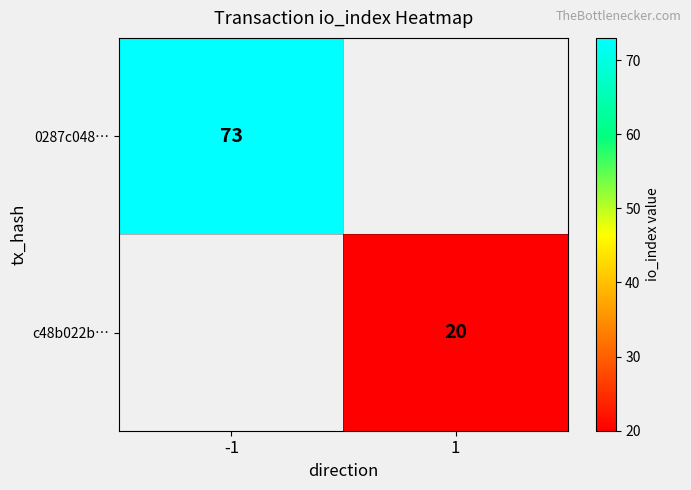

Is it true that c48b022b… equals 20 at 1?

True